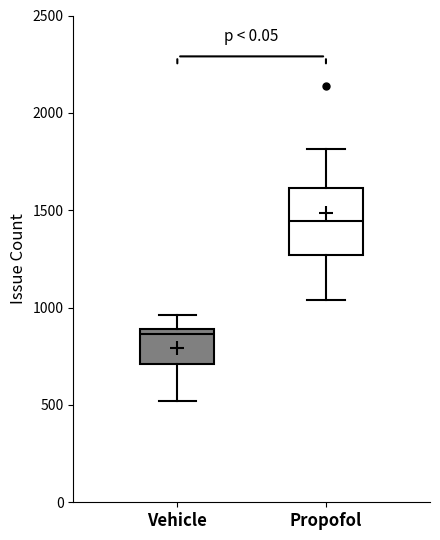

Reading left to right, read every box against the y-axis: the position of its median line, the range the box covers, and the ends of its whiskers. The values are not printed on the chart, so give them approximately, as read against the axis.

Vehicle: median 850, box 700 to 900, whiskers 500 to 950
Propofol: median 1450, box 1250 to 1600, whiskers 1050 to 1800